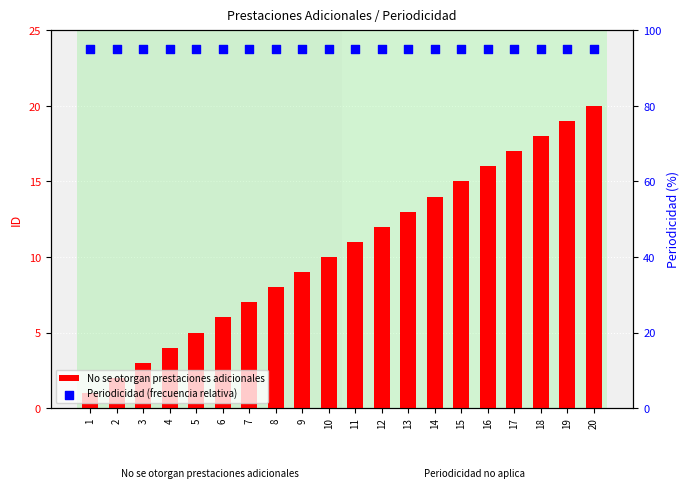

Which series contains the lowest Y value?

No se otorgan prestaciones adicionales